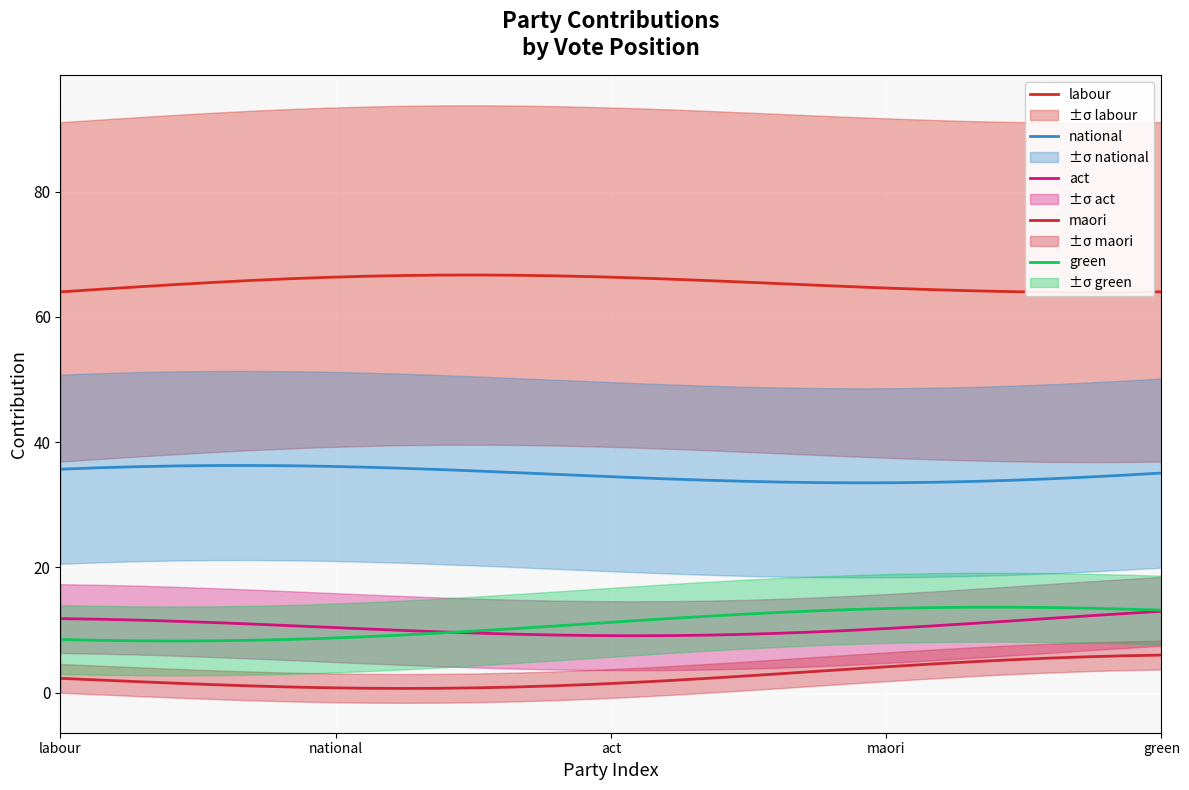

True or false: green and labour cross at least once.

False